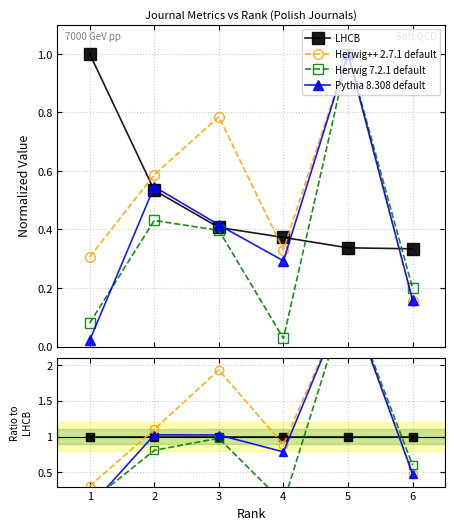

Which series has the largest range (max minus min)?

Pythia 8.308 default